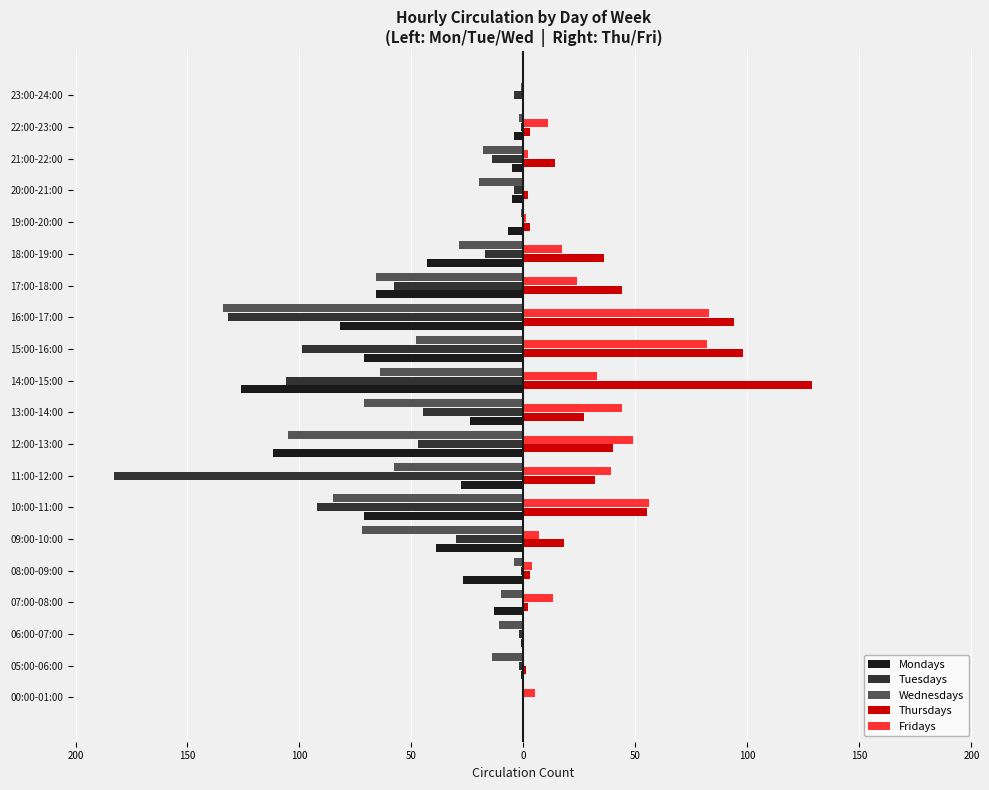

What are all the series names shown in the legend?

Mondays, Tuesdays, Wednesdays, Thursdays, Fridays